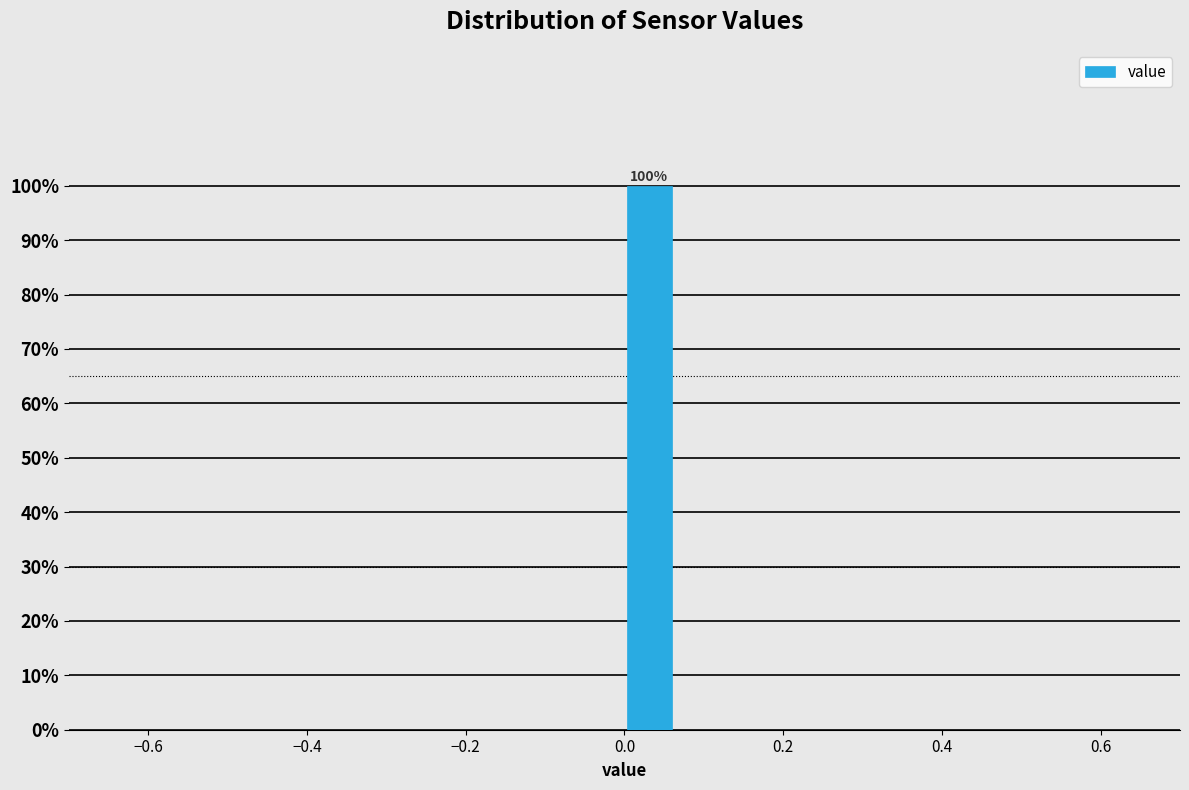

Read against the x-axis, roughly where is the centre of the tallest bar?

0.04